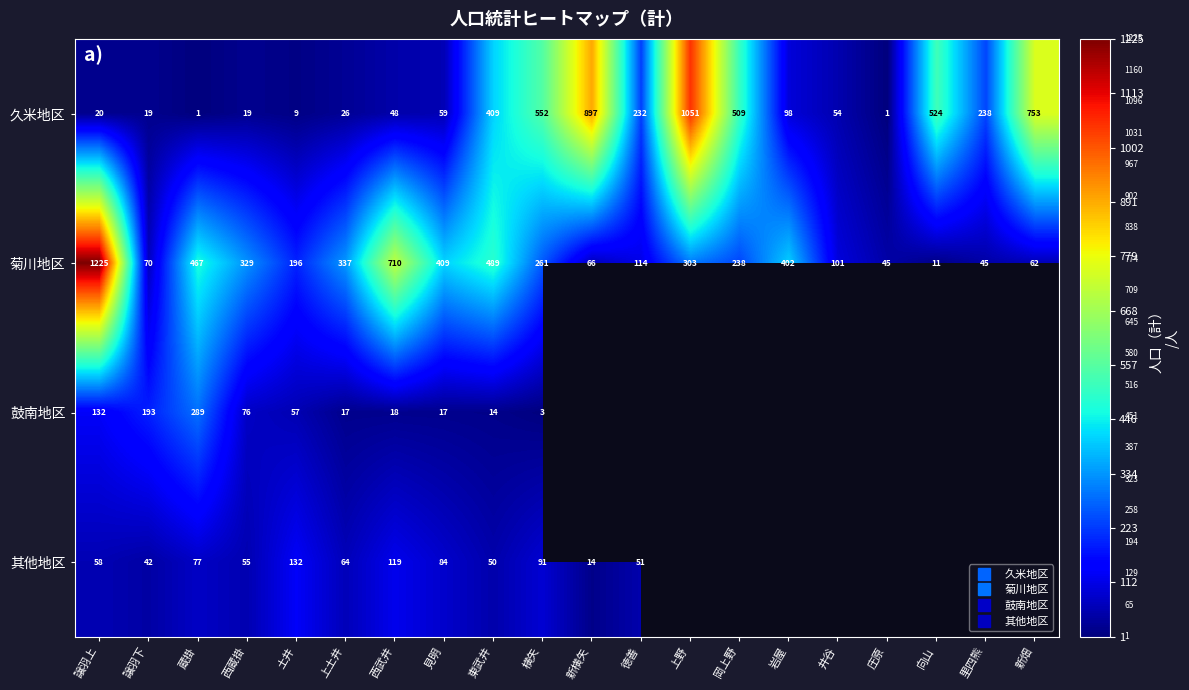

List the labels in order of 久米地区 value, smallest first.

蔵掛, 庄原, 土井, 譲羽下, 西蔵掛, 譲羽上, 上土井, 西武井, 井谷, 見明, 岩屋, 徳善, 里四熊, 東武井, 岡上野, 向山, 横矢, 新畑, 新横矢, 上野